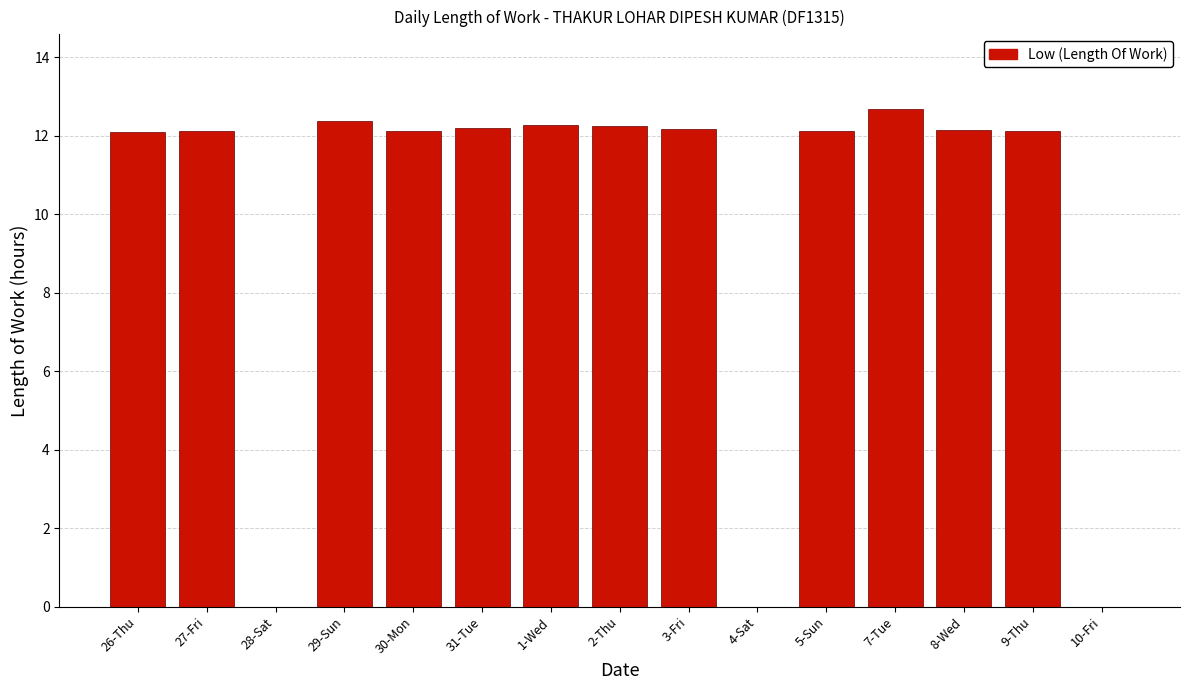

What is the change in value from 27-Fri to 10-Fri?

-12.1